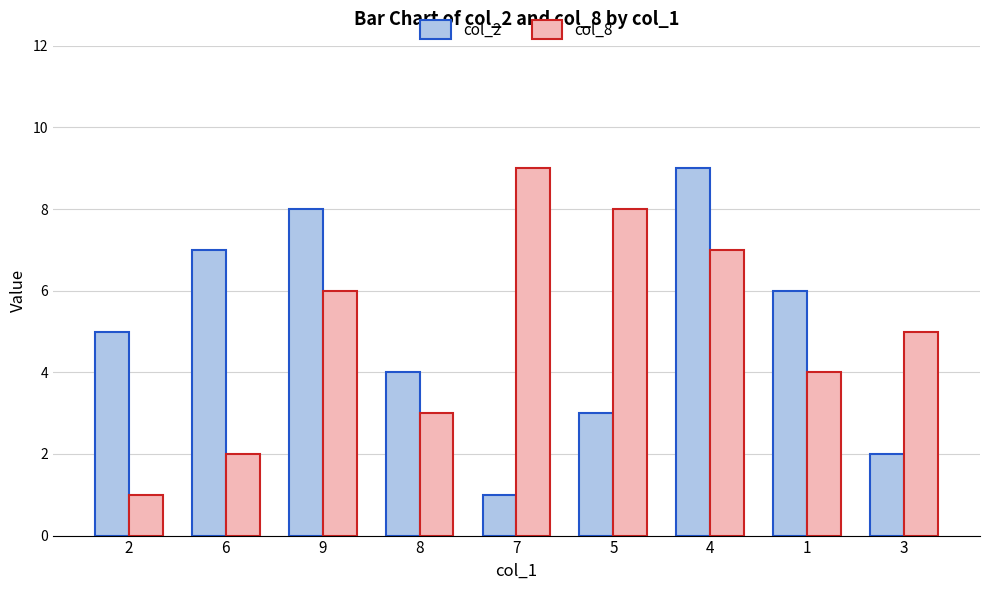

At which label does col_8 first exceed 5?

9